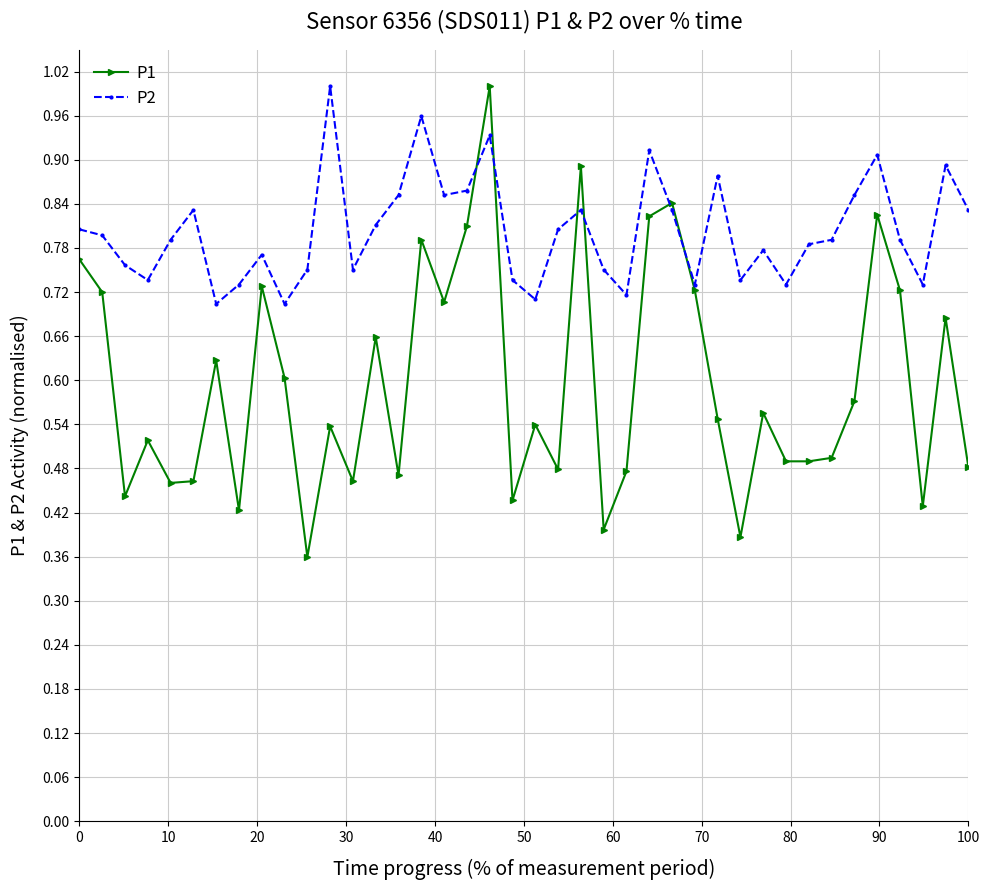

In P2, how many points are lower than both neighbors (excluding endpoints)?

11